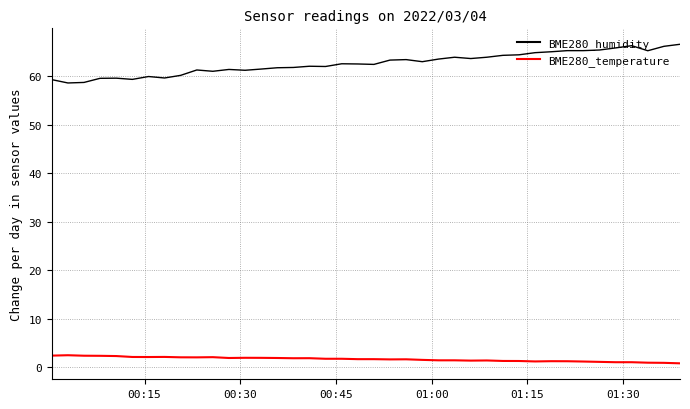

What is the greatest value displayed?

66.6